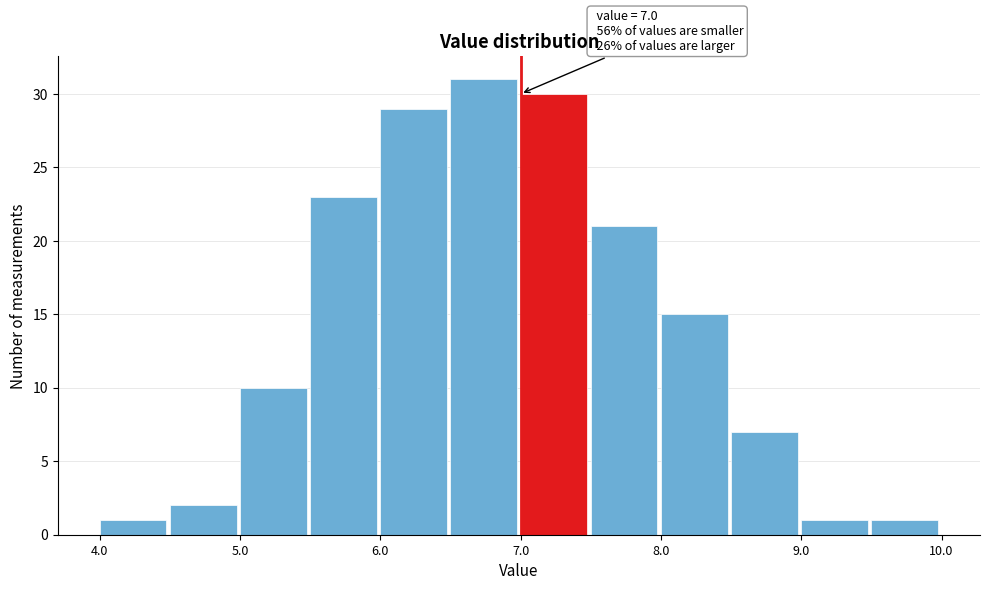

Over which range of the x-axis is the bar tallest?

6.5 to 7.0